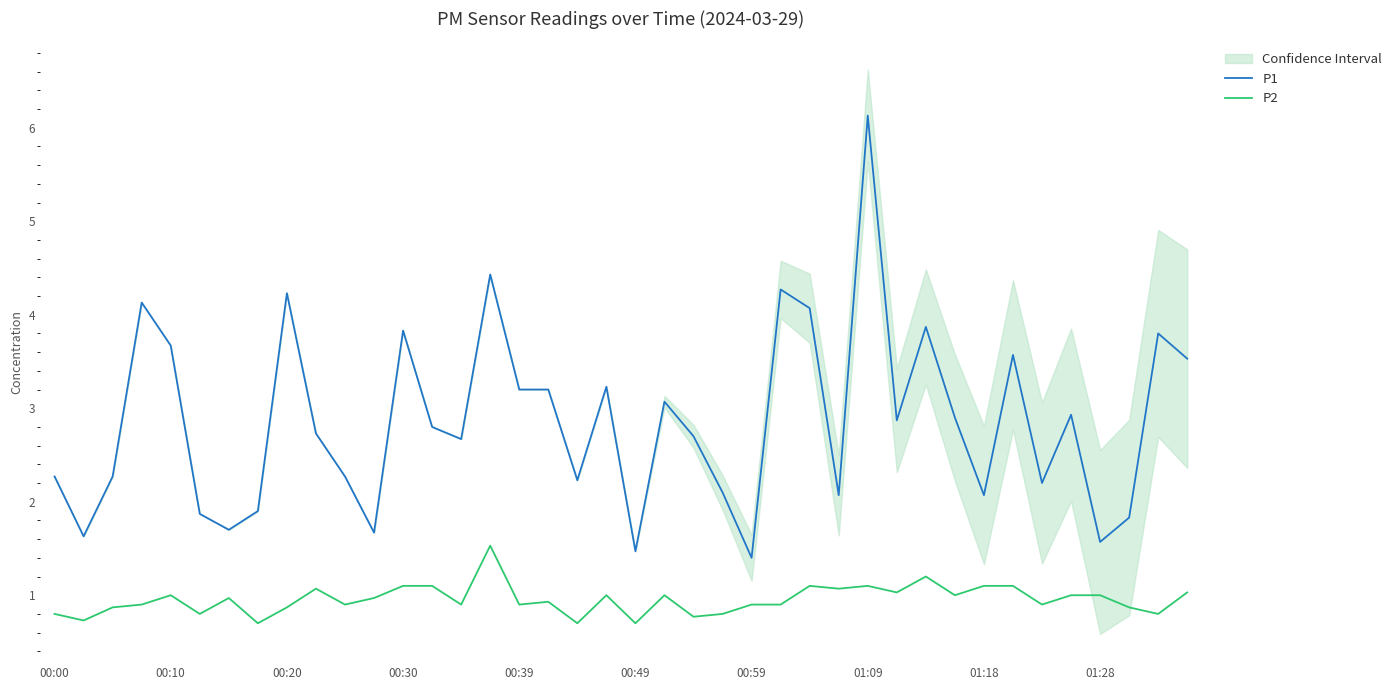

How many values in the P1 series are below 2?

9